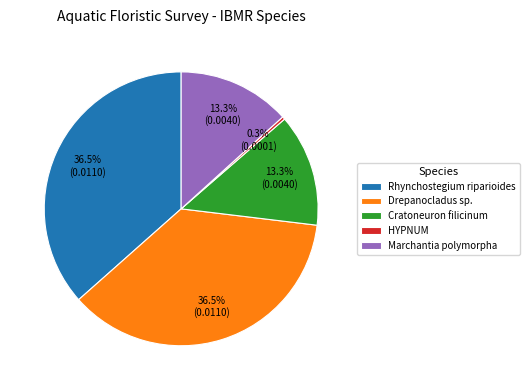

Does Cratoneuron filicinum account for over 50% of the chart?

No